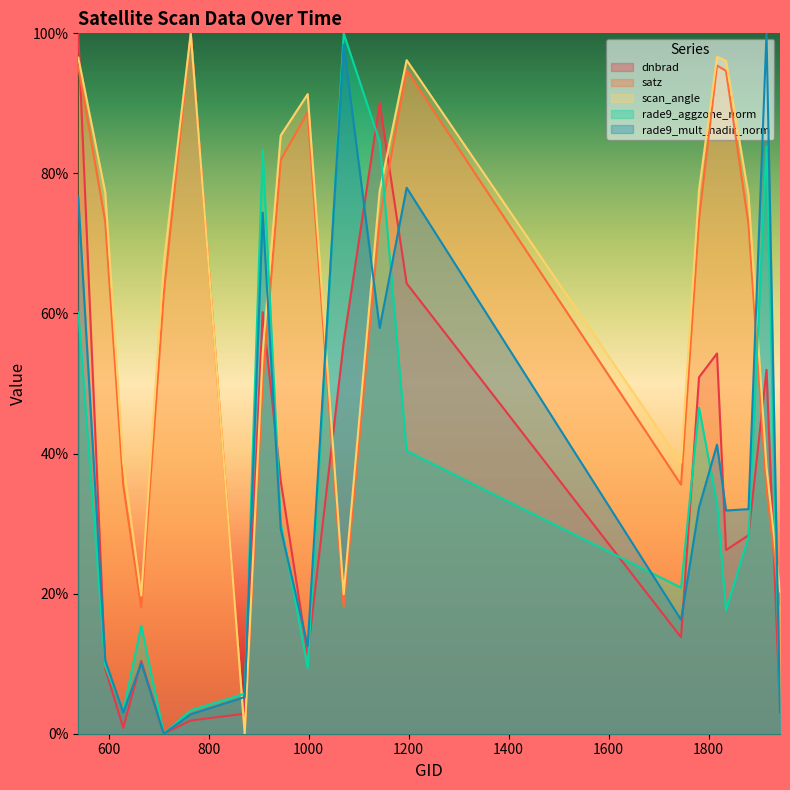

True or false: rade9_mult_nadir_norm and rade9_aggzone_norm cross at least once.

True